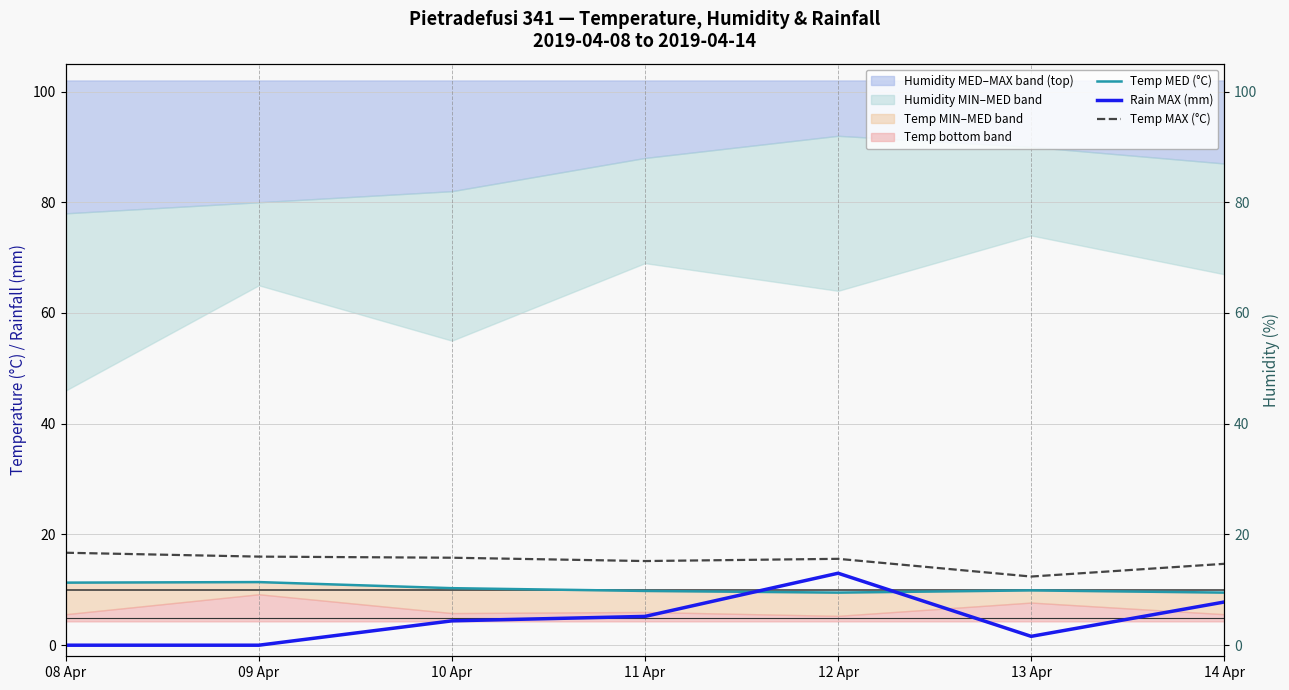

At which label does Rain MAX (mm) first exceed 4?

10 Apr